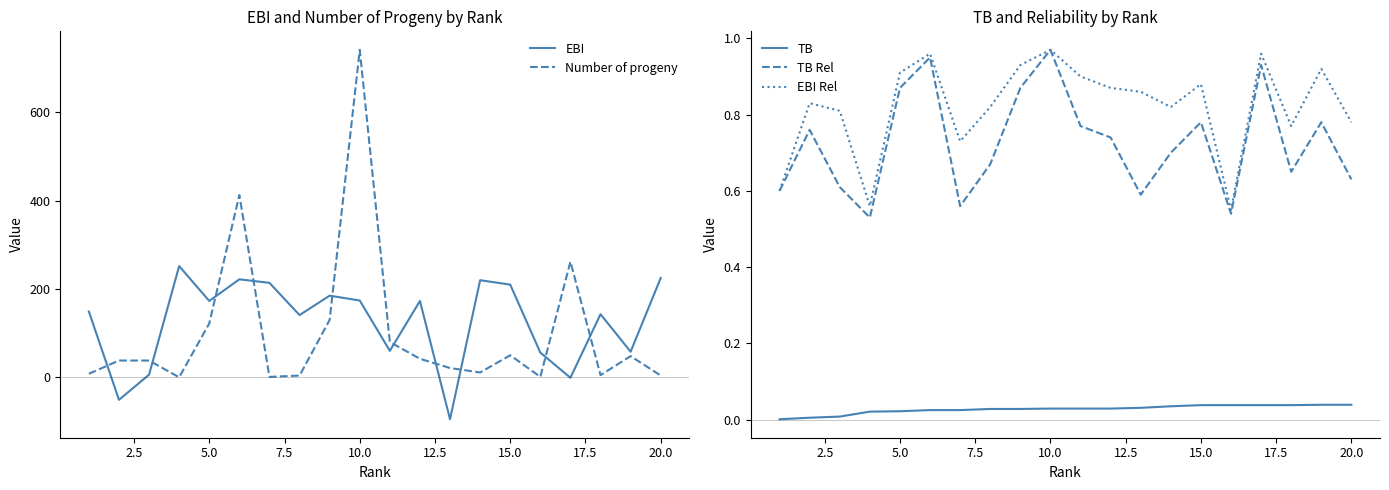

The TB series shows 0.1 at 10.0. True or false?

False